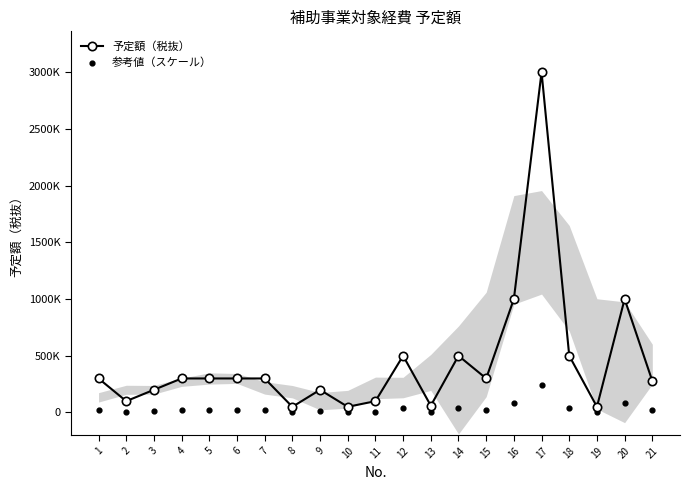

Which series reaches the maximum Y coordinate?

予定額（税抜）